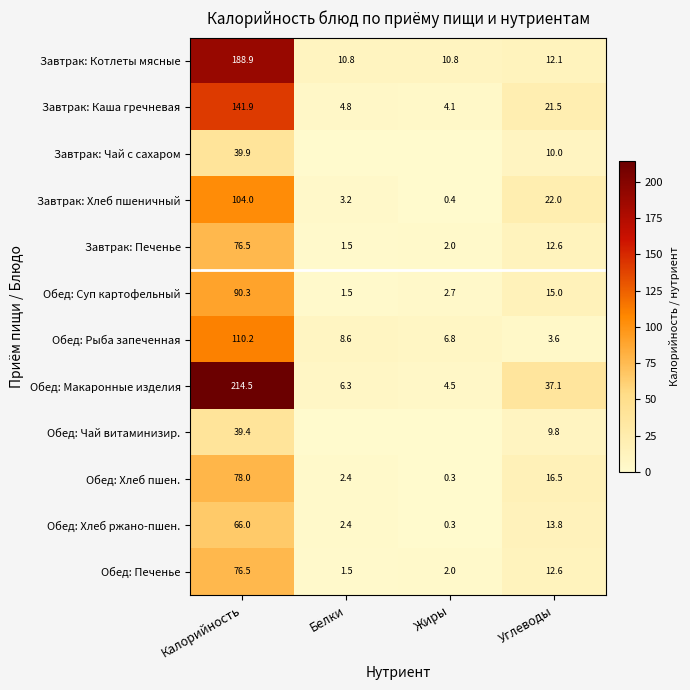

The Обед: Хлеб пшен. series shows 0.6 at Белки. True or false?

False